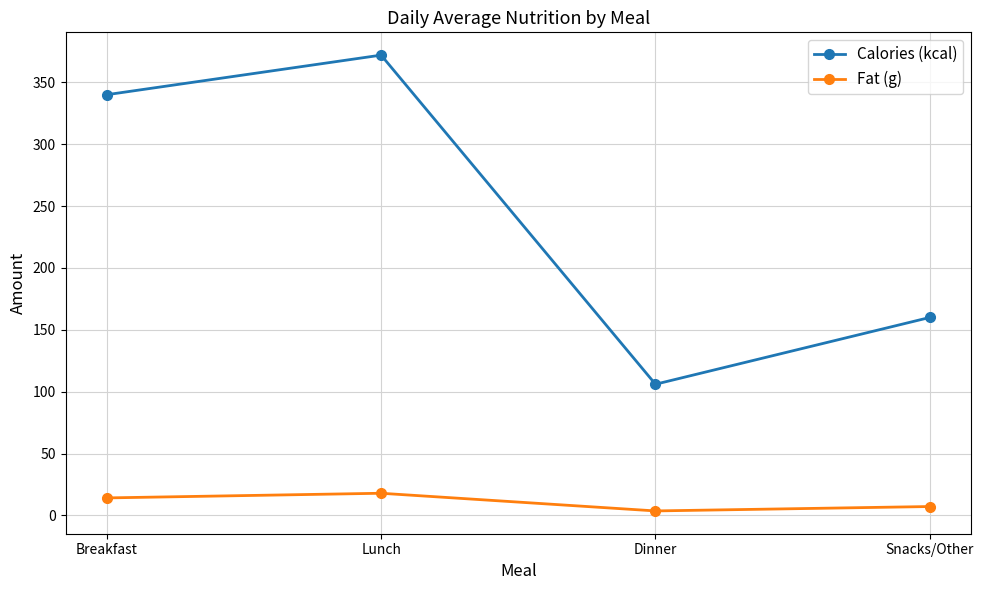

True or false: Fat (g) and Calories (kcal) intersect in this chart.

False